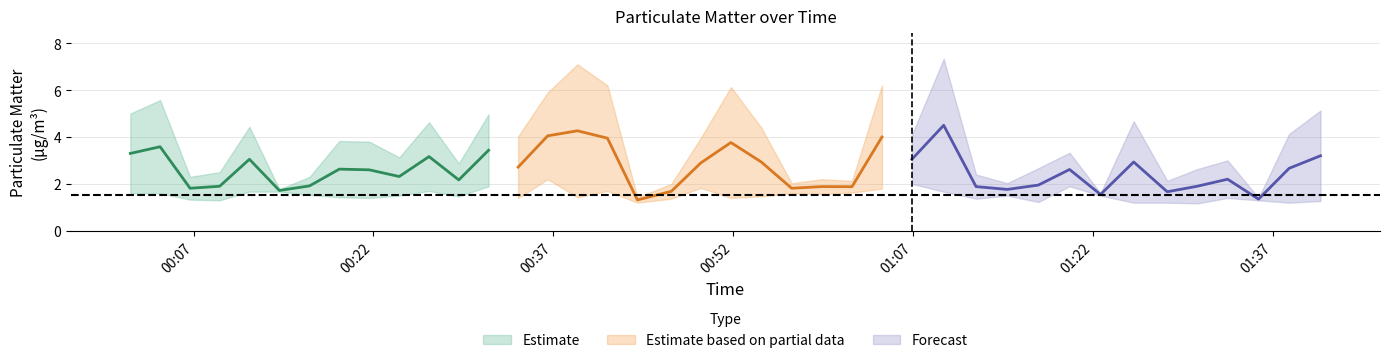

True or false: P1 and P2 intersect in this chart.

False